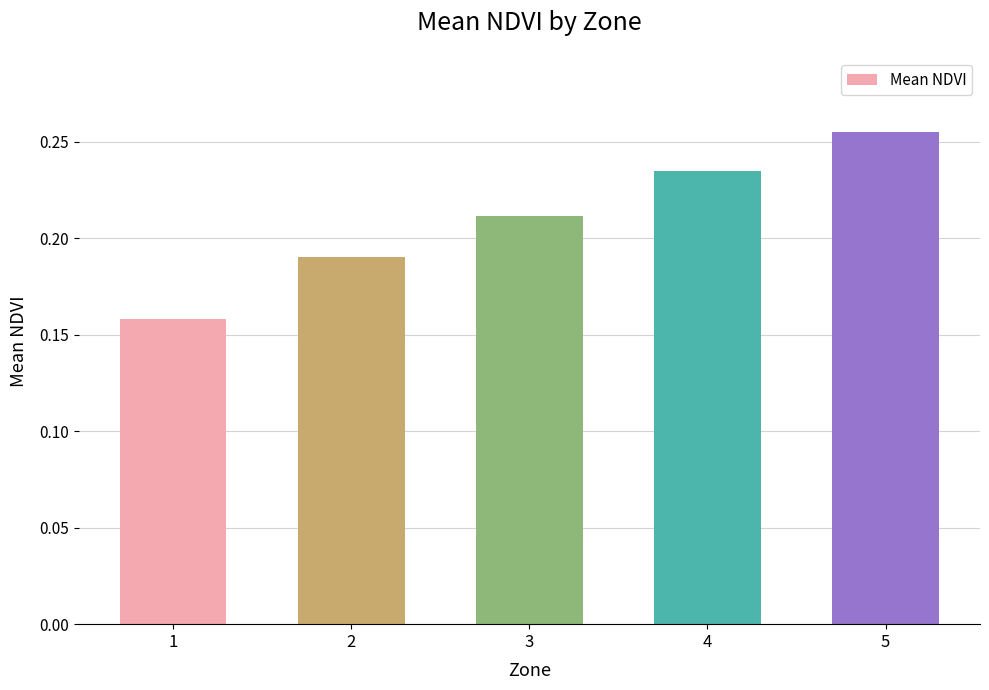

Count the values in the range 0 to 1.

5